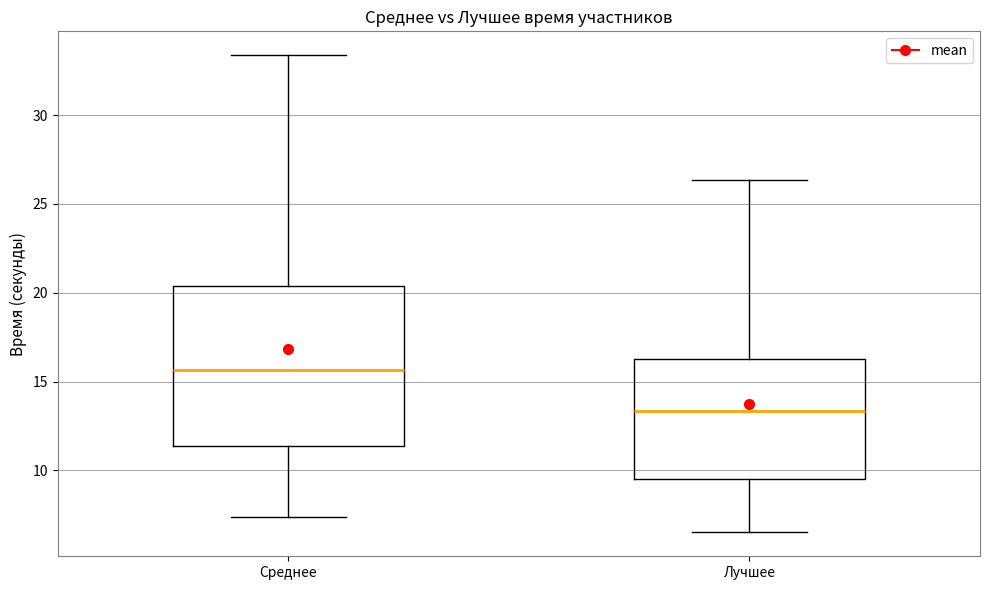

Where does the upper whisker of the box for Лучшее end on the y-axis? The values are not printed on the chart, so give them approximately, as read against the axis.

26.5